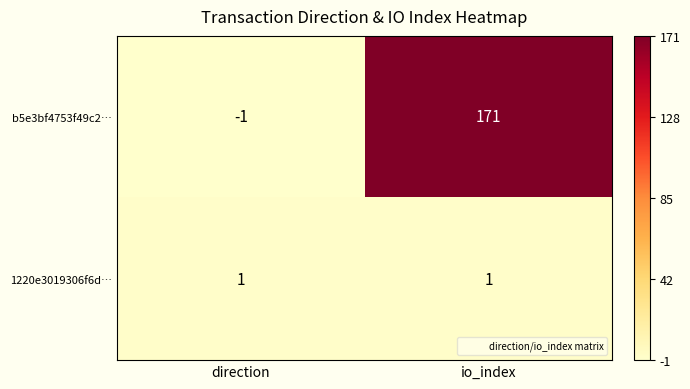

Which series has the largest total across all categories?

b5e3bf4753f49c2…